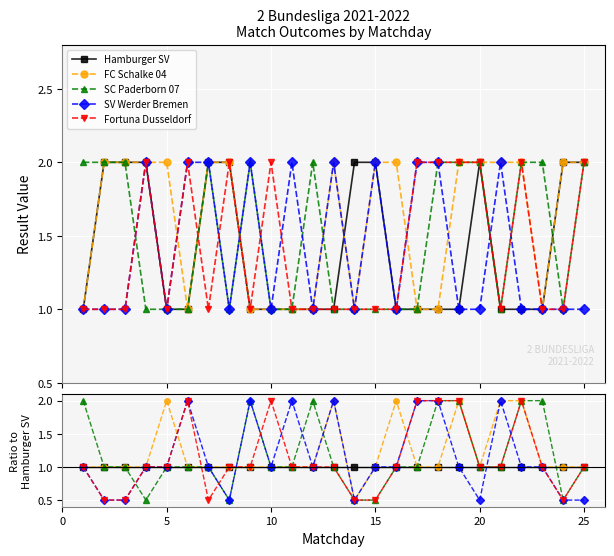

True or false: FC Schalke 04 has a value of 2.0 at 5.

True